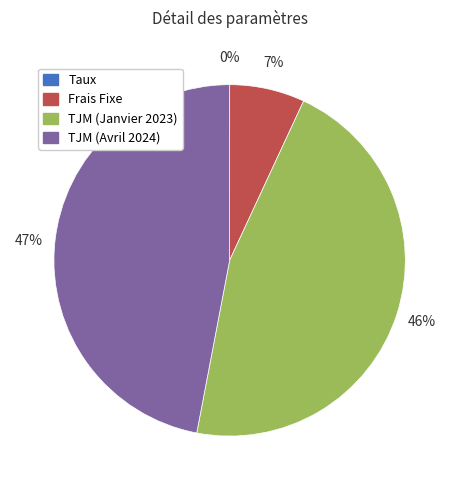

Which has a higher value, Frais Fixe or TJM (Avril 2024)?

TJM (Avril 2024)